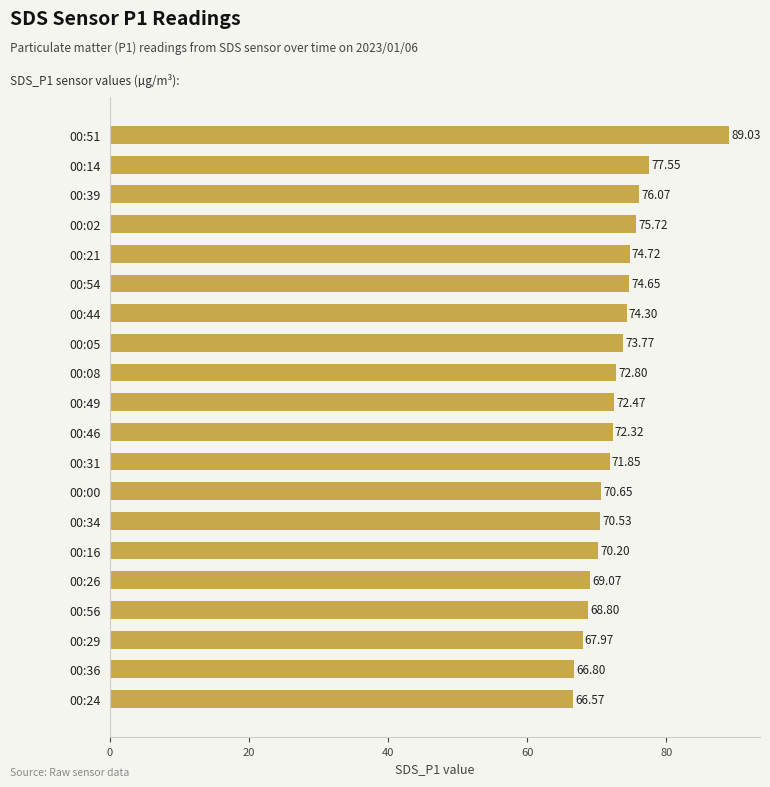

Does the chart contain stacked bars?

No